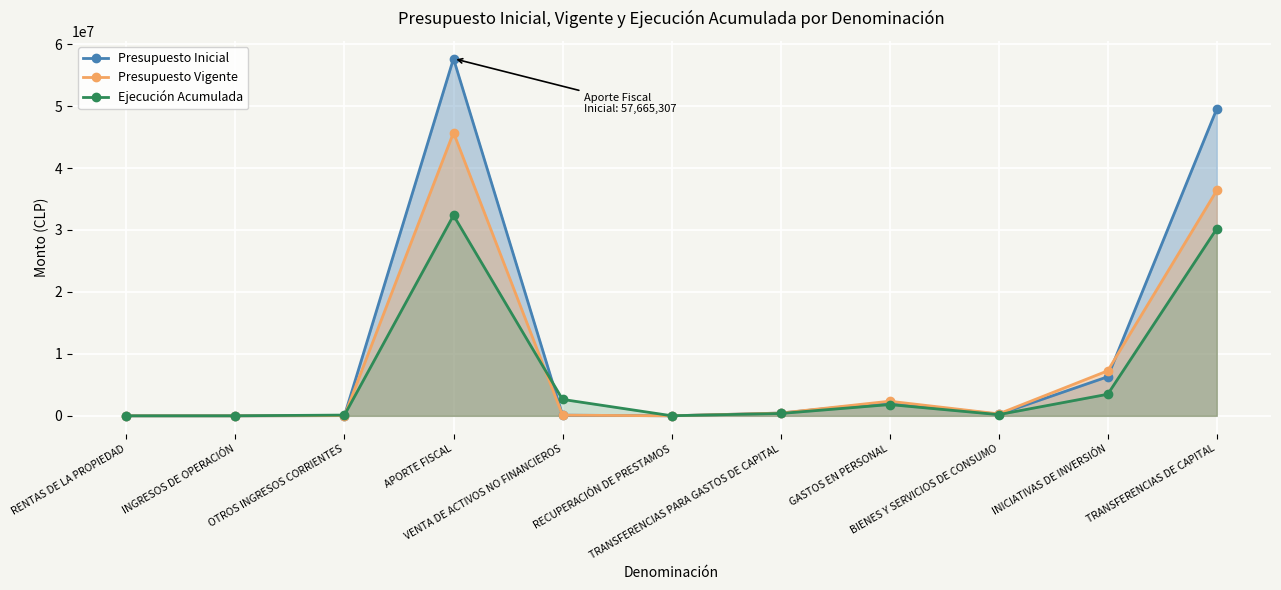

Reading left to right, what are all the values shown in this chart?

Presupuesto Inicial: 1443	22	36499	57665307	104637	6582	445324	2177550	246546	6310121	49537843
Presupuesto Vigente: 1443	22	36499	45724137	104637	6582	445324	2358321	316088	7269569	36381839
Ejecución Acumulada: 1525	7073	121173	32363882	2650283	14200	379301	1816770	195673	3483577	30212590